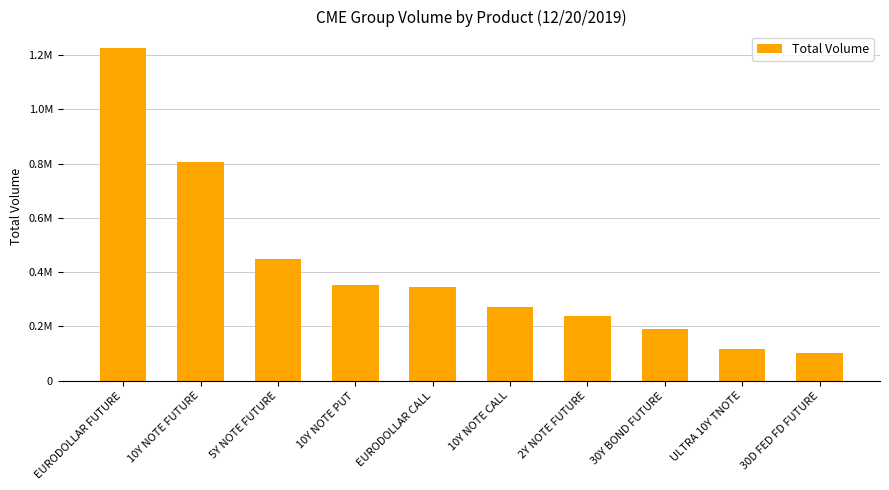

Does the chart contain any negative values?

No